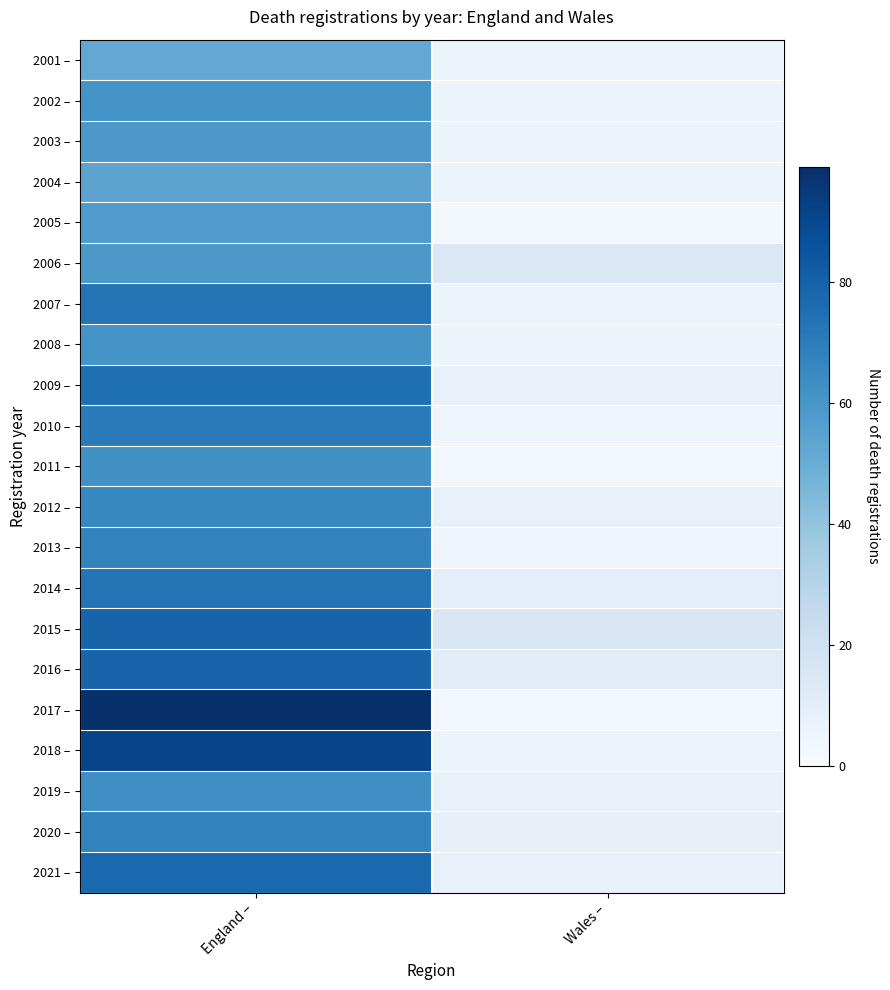

At which category is the sum across all series the highest?

England –